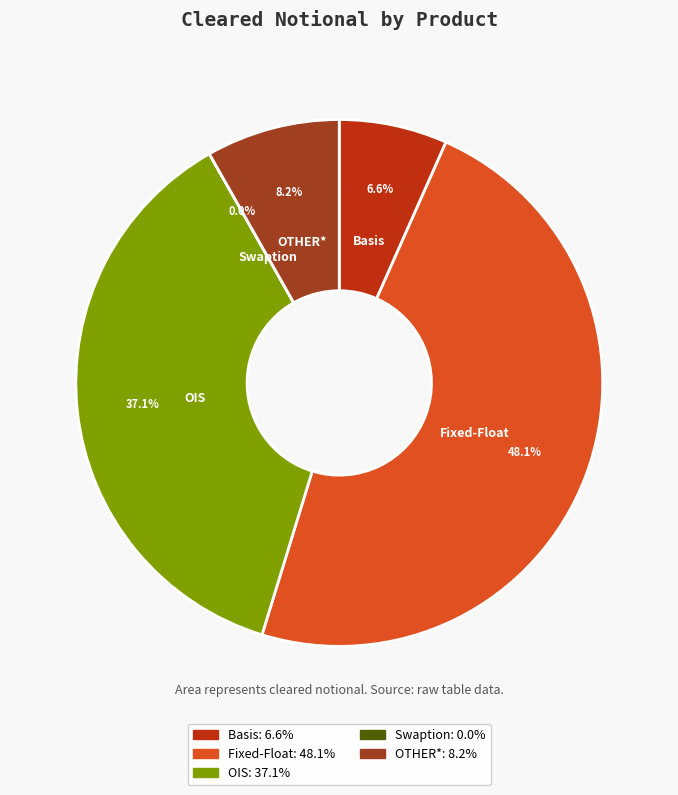

Is OTHER* the majority of the pie?

No